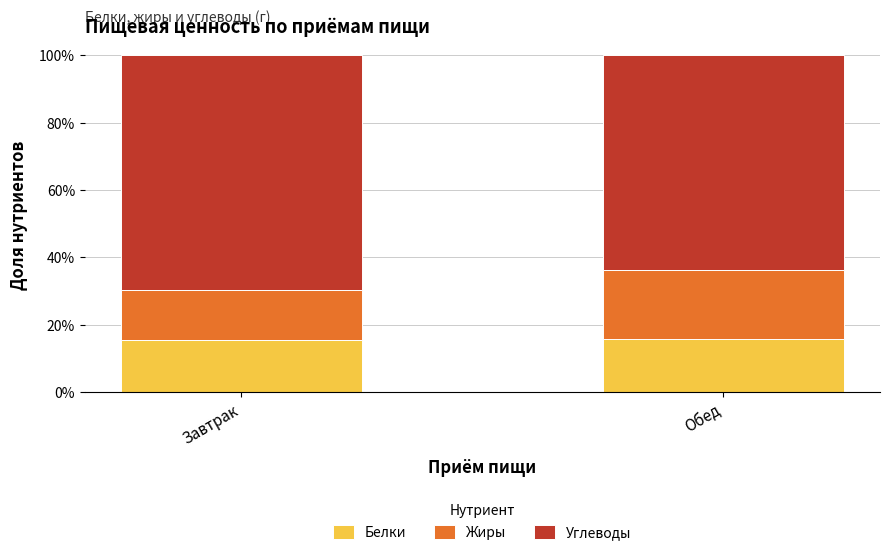

What is the difference between the Белки values at Обед and Завтрак?

0.2